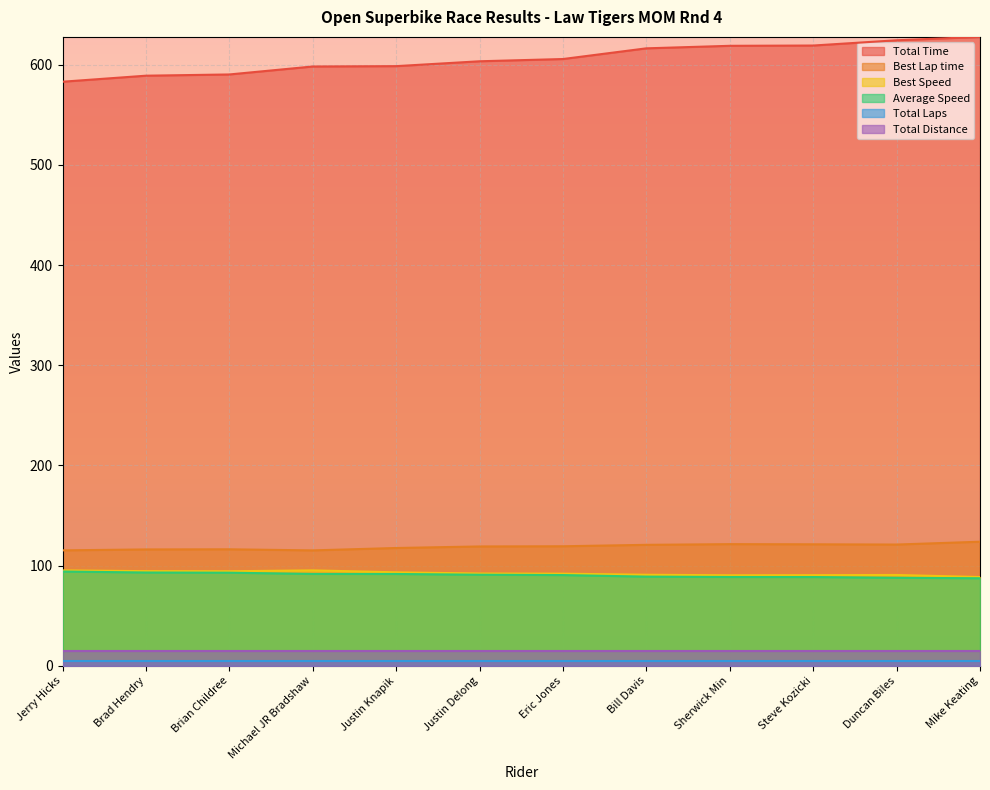

True or false: Best Lap time and Best Speed cross at least once.

False